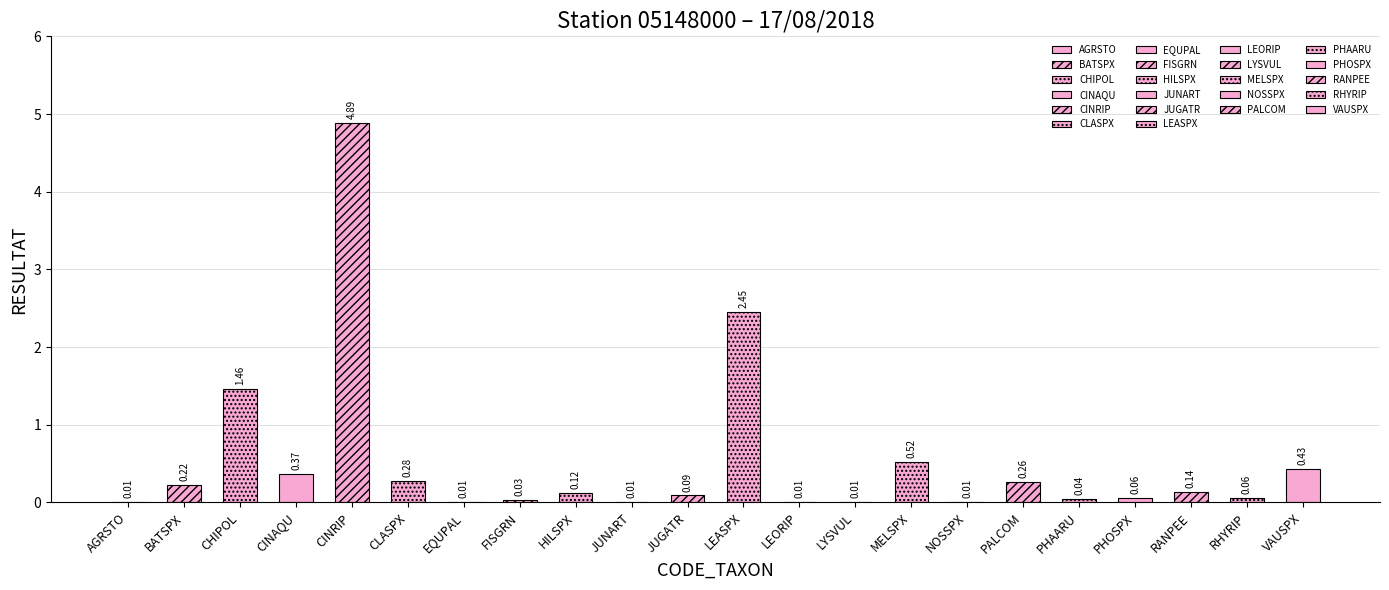

Which category has the lowest value across all series?

AGRSTO